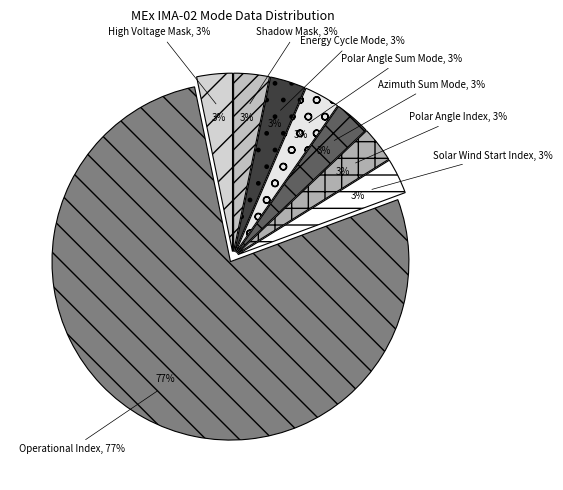

What is the largest slice in the pie chart?

Operational Index